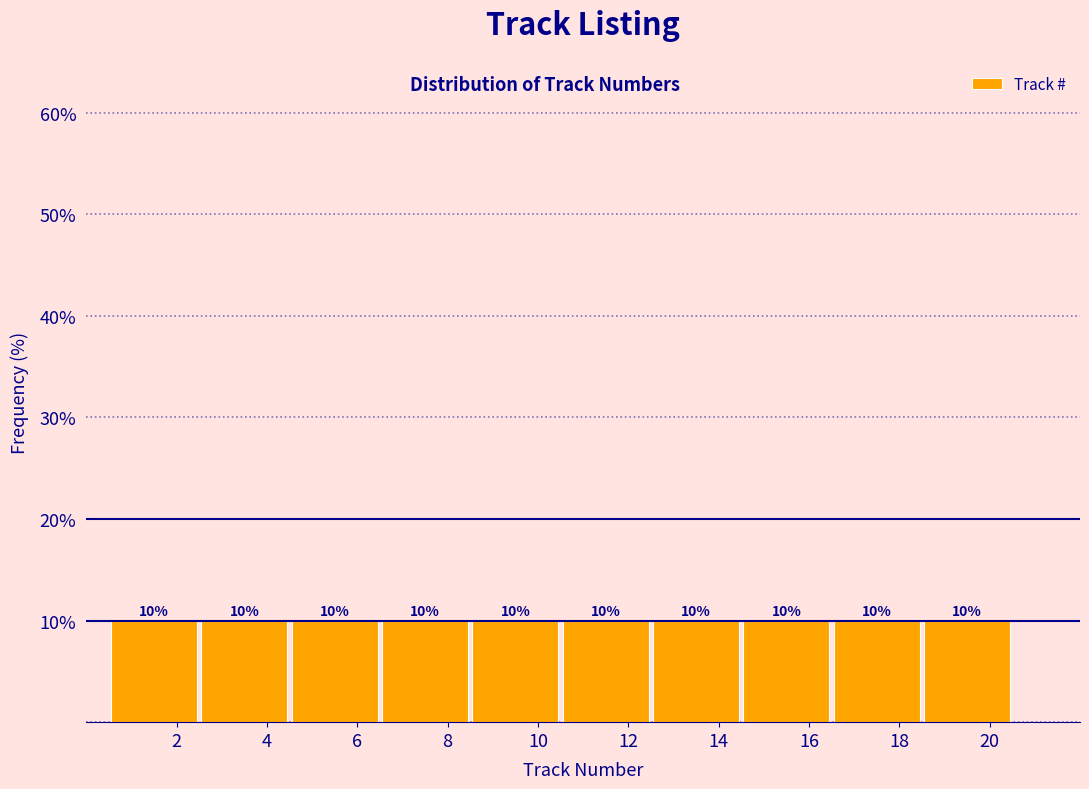

Reading left to right, list every bar in this chart as the range it spans on the x-axis followed by its height.

0.5 to 2.5: 10
2.5 to 4.5: 10
4.5 to 6.5: 10
6.5 to 8.5: 10
8.5 to 10.5: 10
10.5 to 12.5: 10
12.5 to 14.5: 10
14.5 to 16.5: 10
16.5 to 18.5: 10
18.5 to 20.5: 10